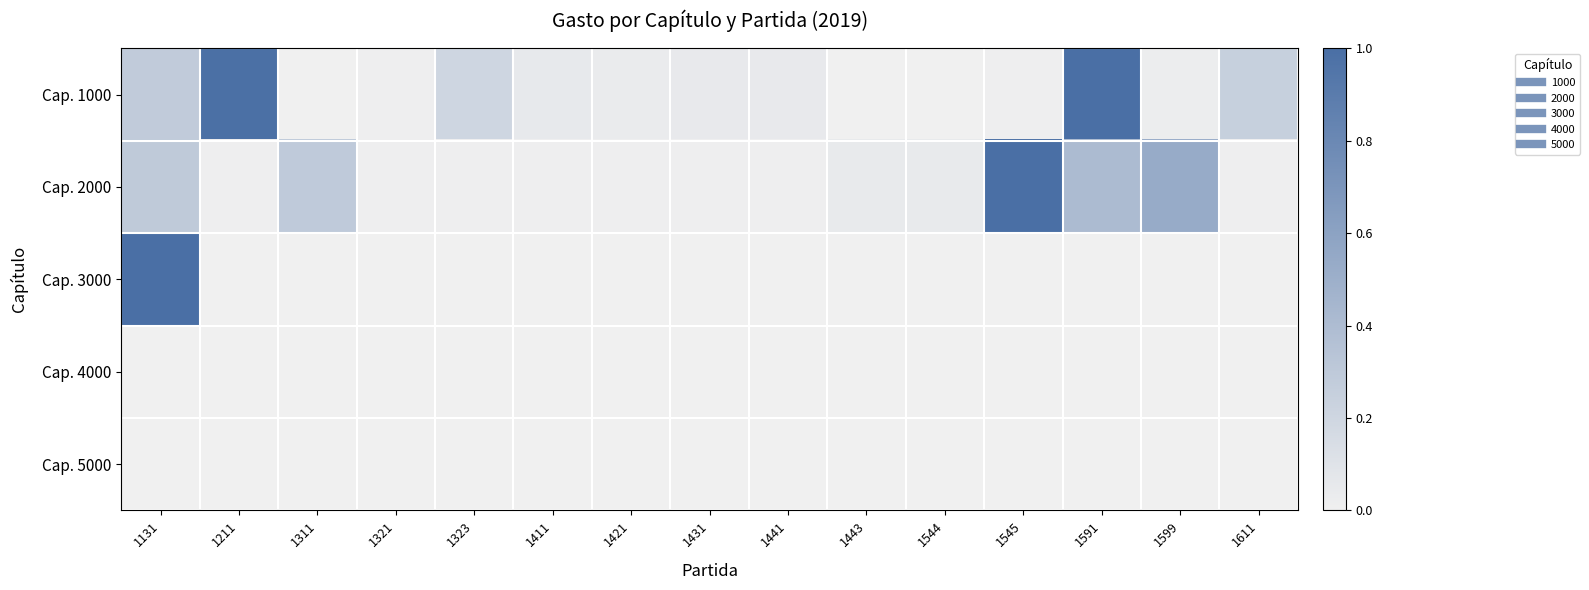

Which series has the widest spread of values?

Cap. 3000